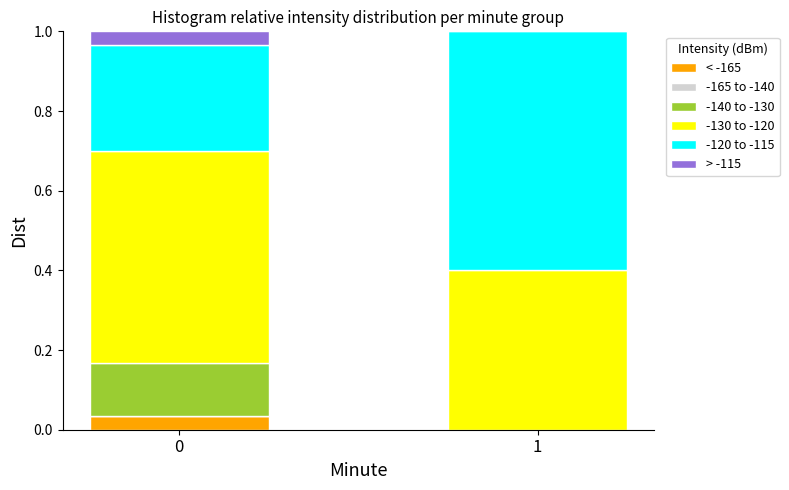

True or false: < -165 has a value of 0.1 at 0.

False